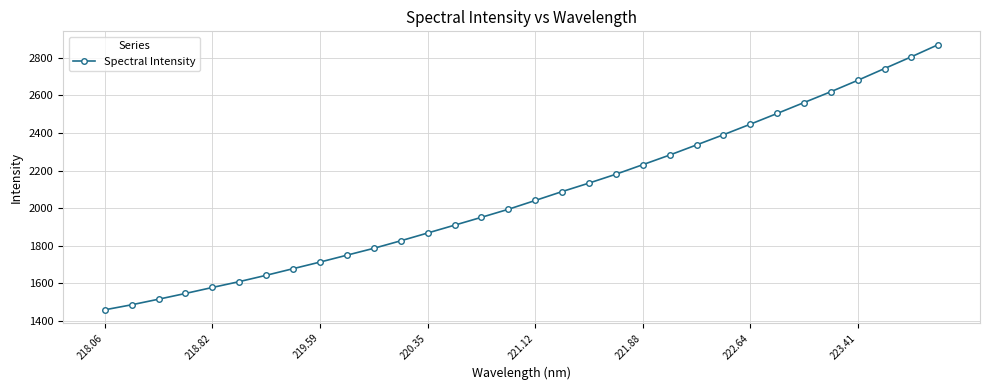

What is the difference between the second highest and minimum values?

1348.0